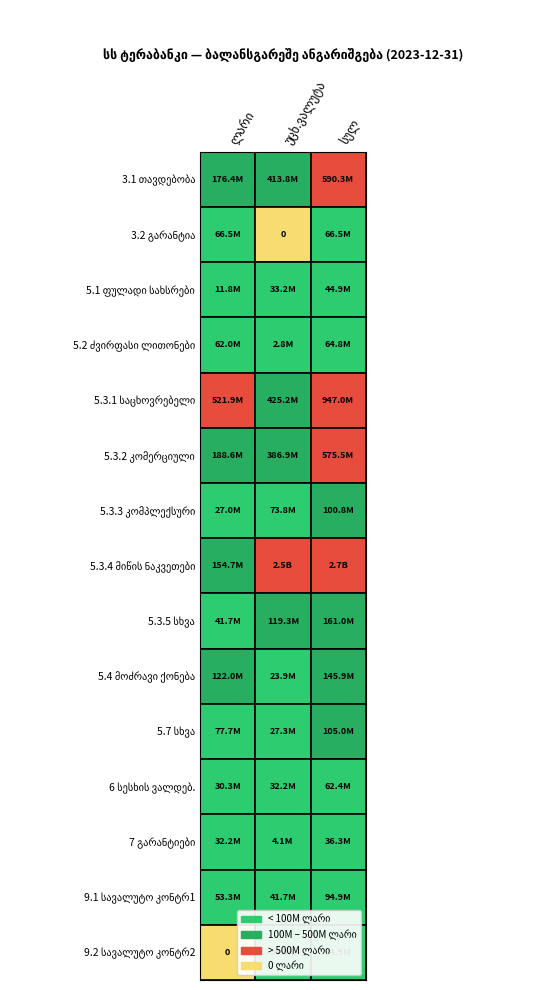

What is the difference between the 3.2 values at უცხ.ვალუტა and ლარი?

66509621.5